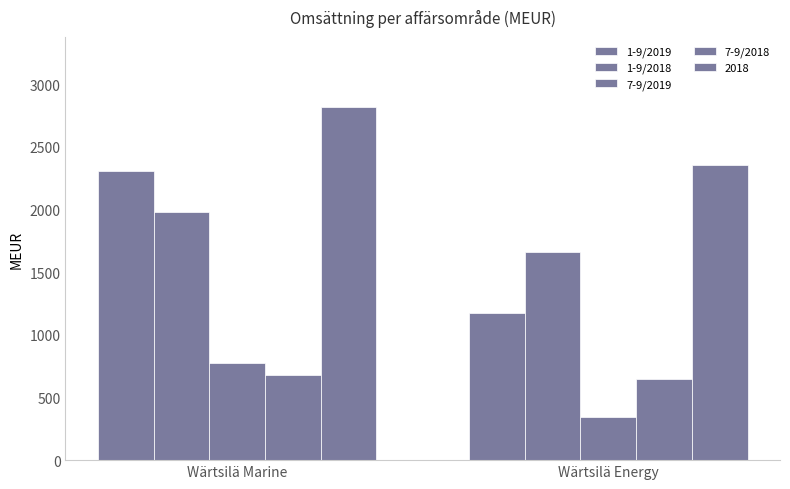

Count the number of categories in the chart.

2